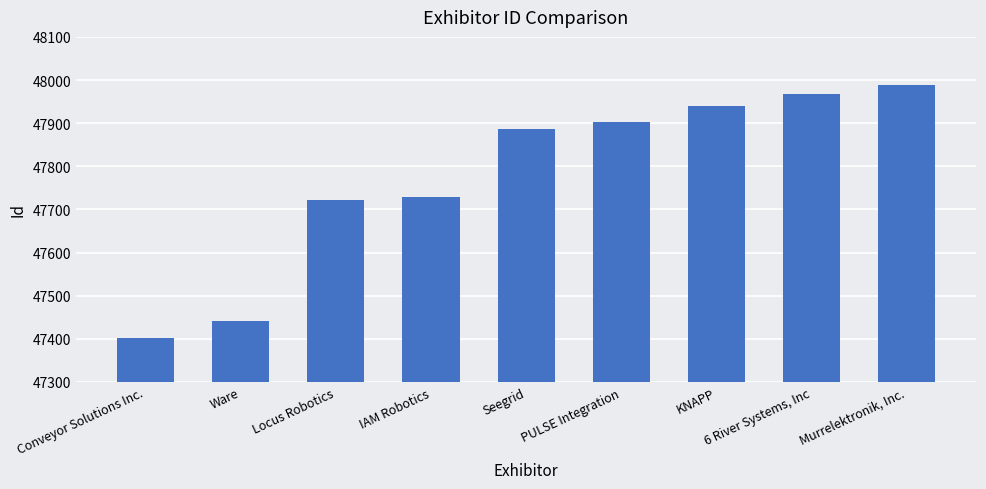

What is the minimum value shown in the chart?

47402